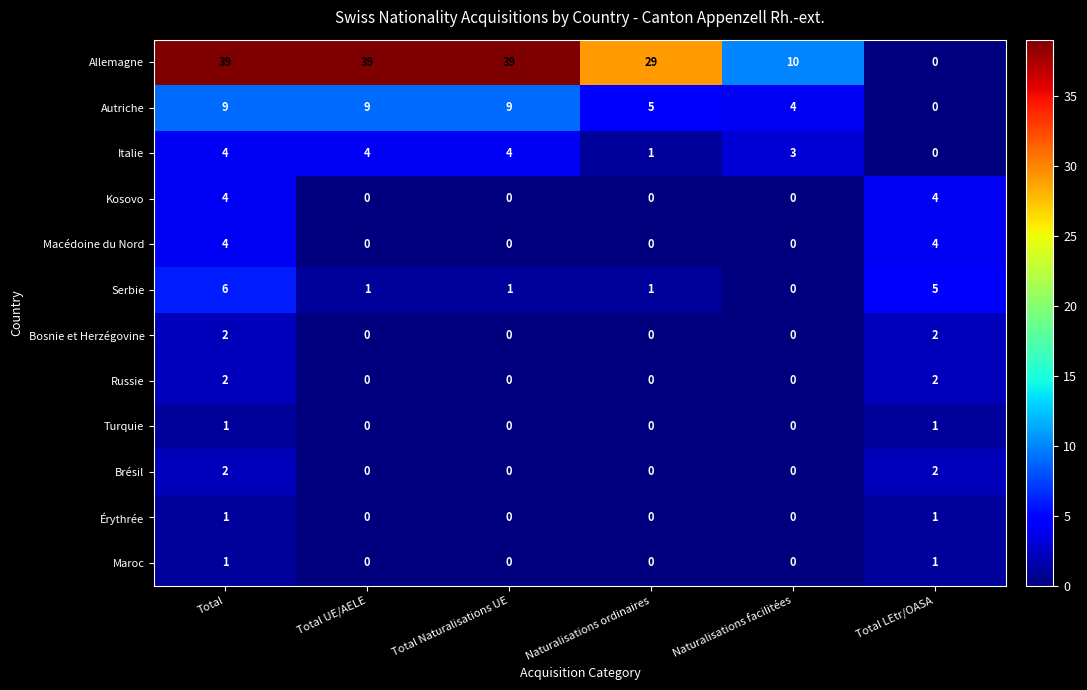

Which series has the largest total across all categories?

Allemagne